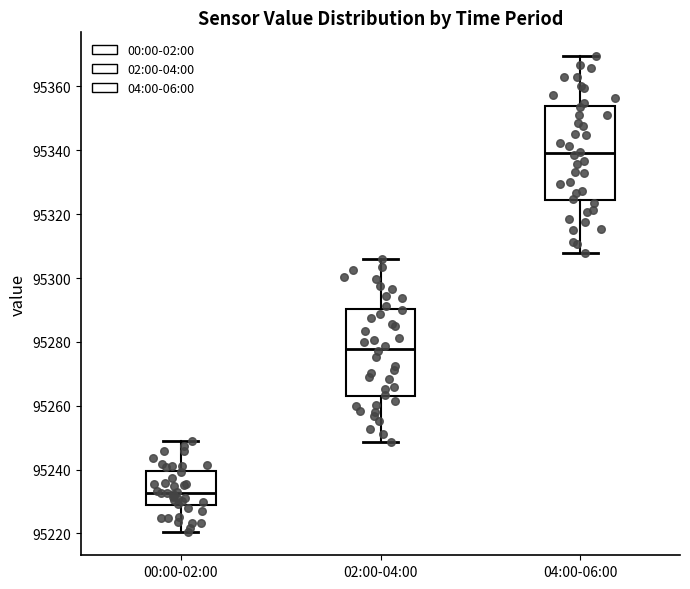

Which box's median line is the highest?

04:00-06:00